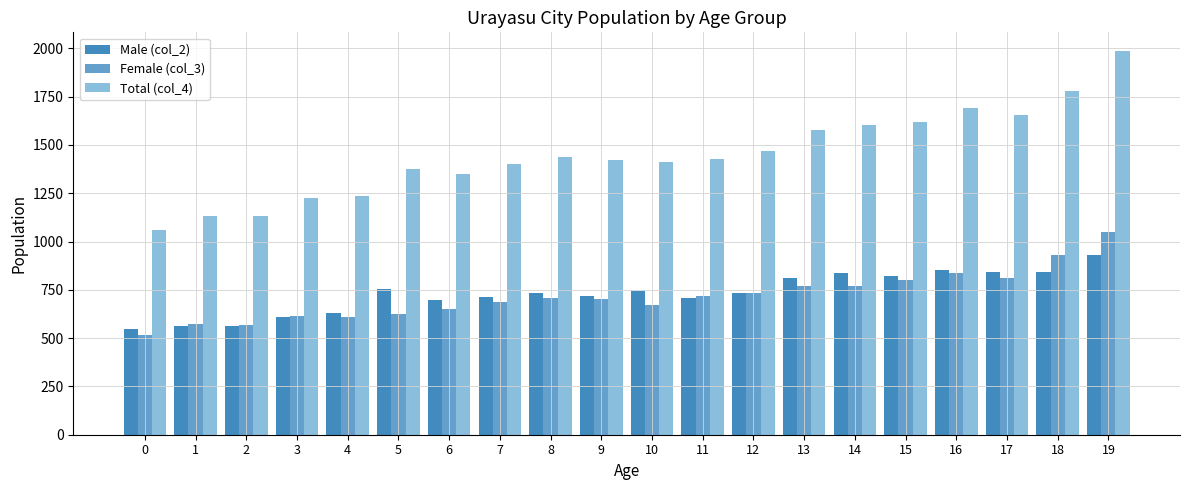

Read the Female (col_3) value at 9, to the nearest 10.

700